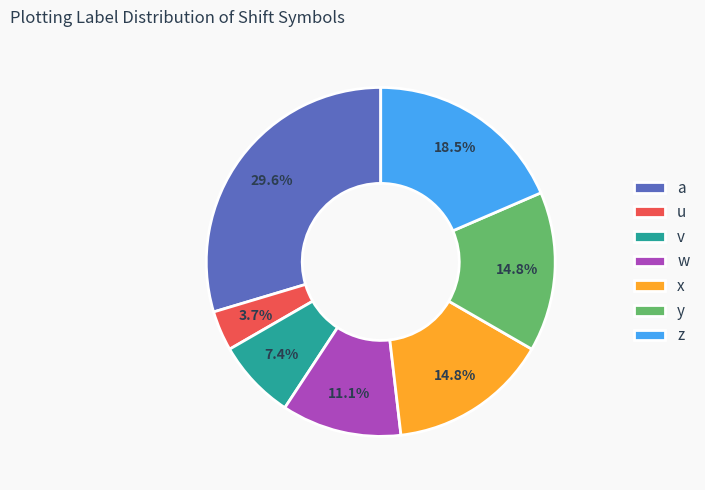

Is there a majority slice in this chart?

No